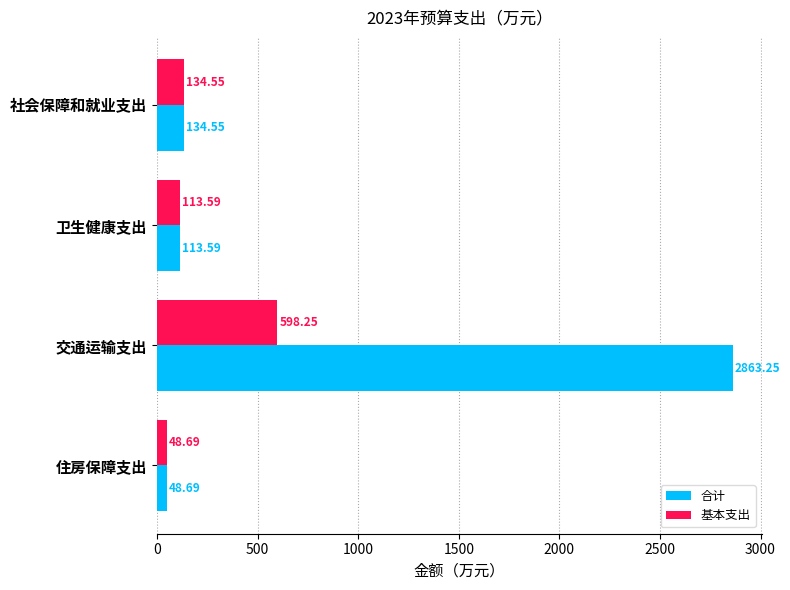

What is the sum of the 基本支出 values at 住房保障支出 and 交通运输支出?

646.9